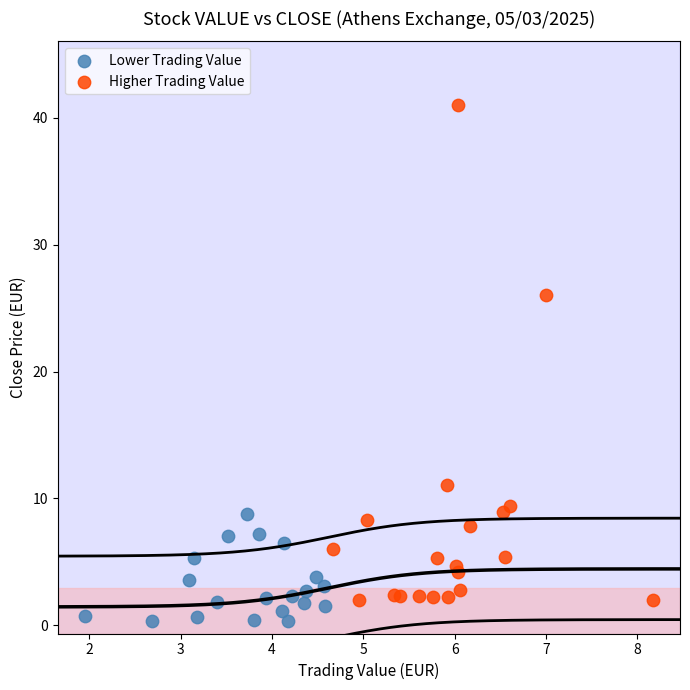

Which series has the largest Y range (max minus min)?

Higher Trading Value